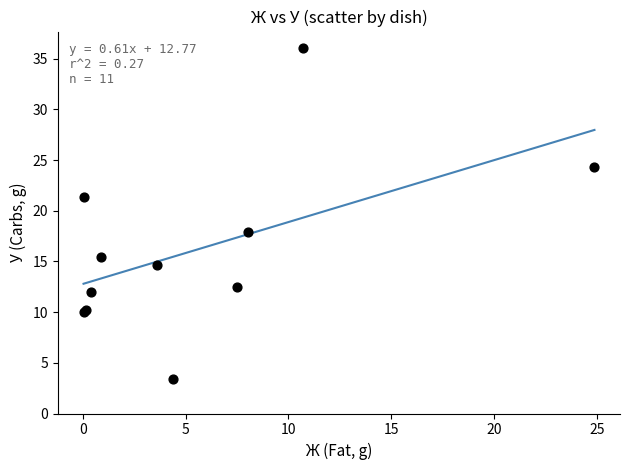

What Y value in the scatter plot is closest to 19?

17.9